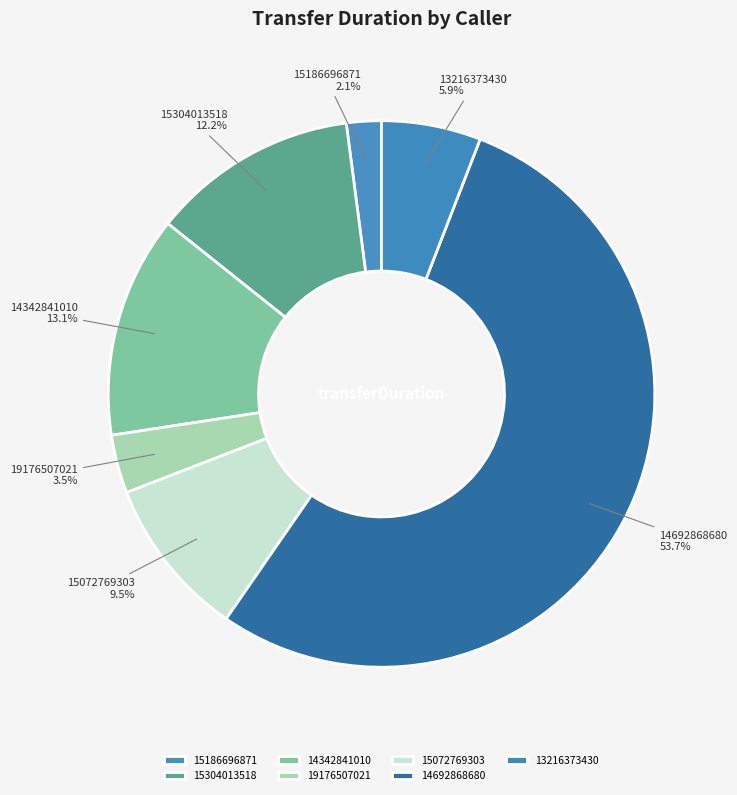

Do 15304013518 and 14342841010 together represent more than half of the pie?

No